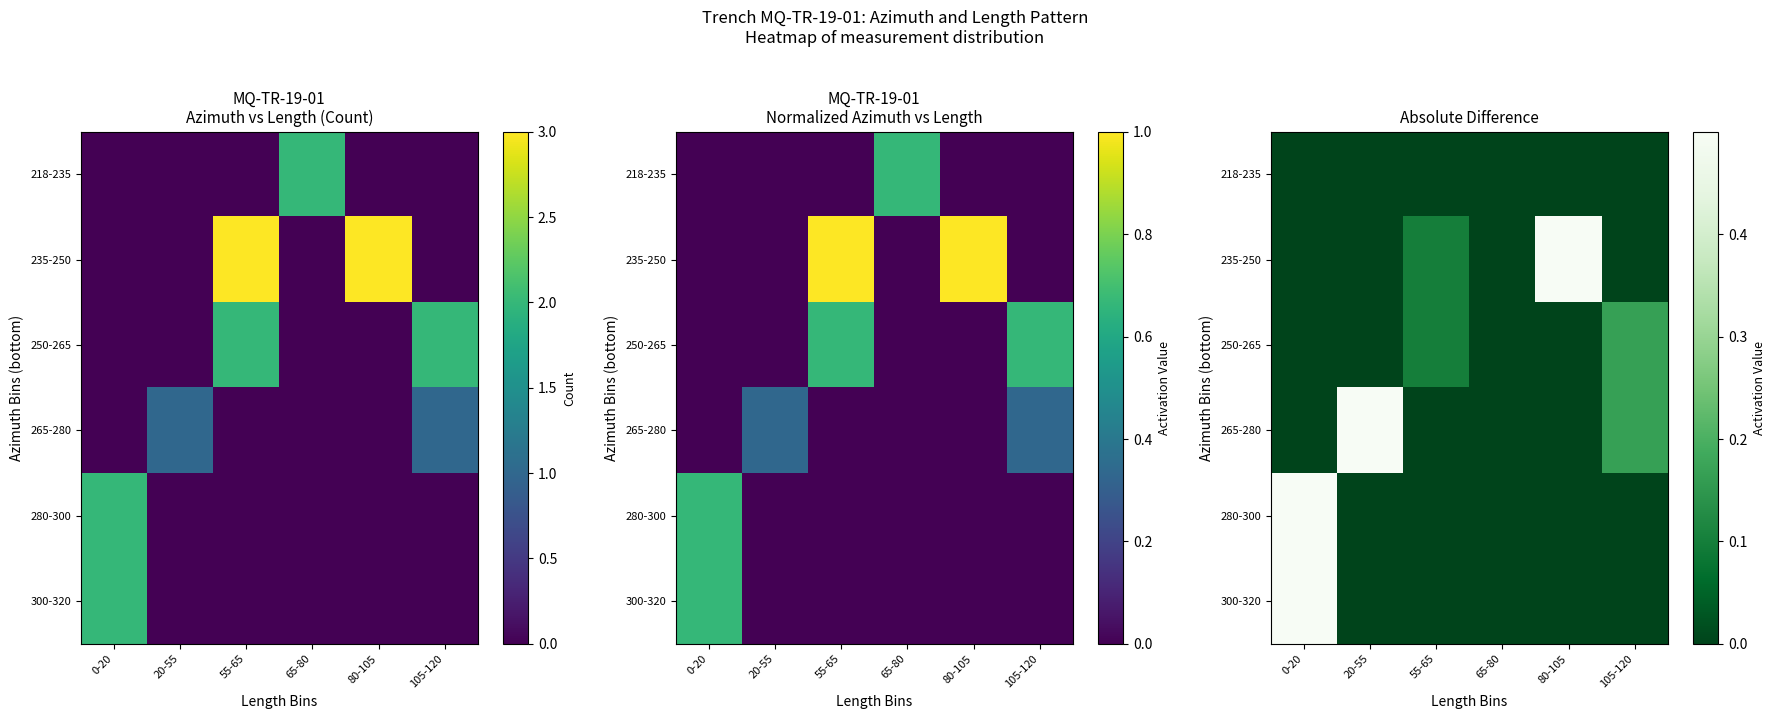

How many positive values does the 280-300 series have?

1